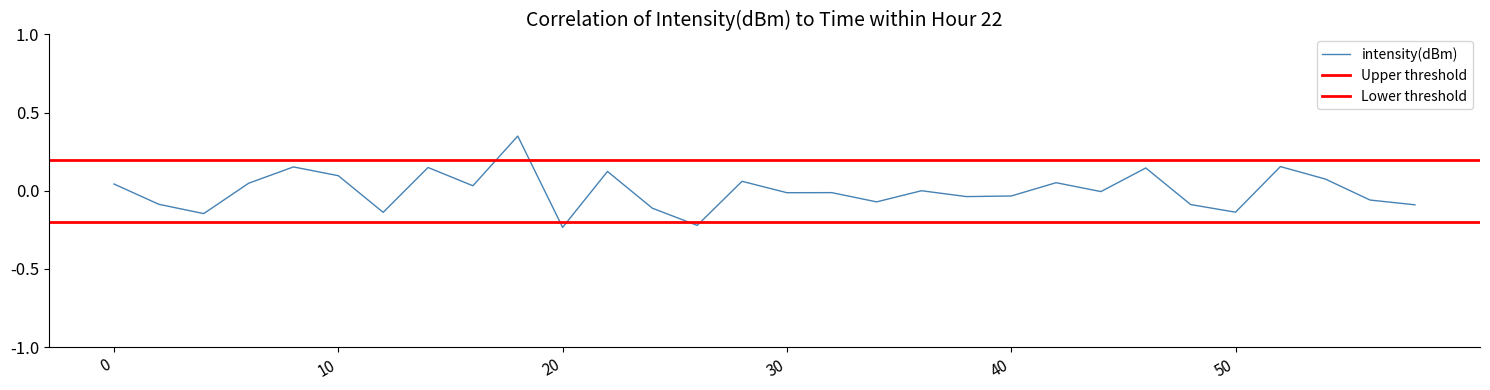

Reading left to right, list all the values displayed in this chart.

0=0.0	2=-0.1	4=-0.1	6=0.0	8=0.2	10=0.1	12=-0.1	14=0.1	16=0.0	18=0.3	20=-0.2	22=0.1	24=-0.1	26=-0.2	28=0.1	30=-0.0	32=-0.0	34=-0.1	36=0.0	38=-0.0	40=-0.0	42=0.1	44=-0.0	46=0.1	48=-0.1	50=-0.1	52=0.2	54=0.1	56=-0.1	58=-0.1